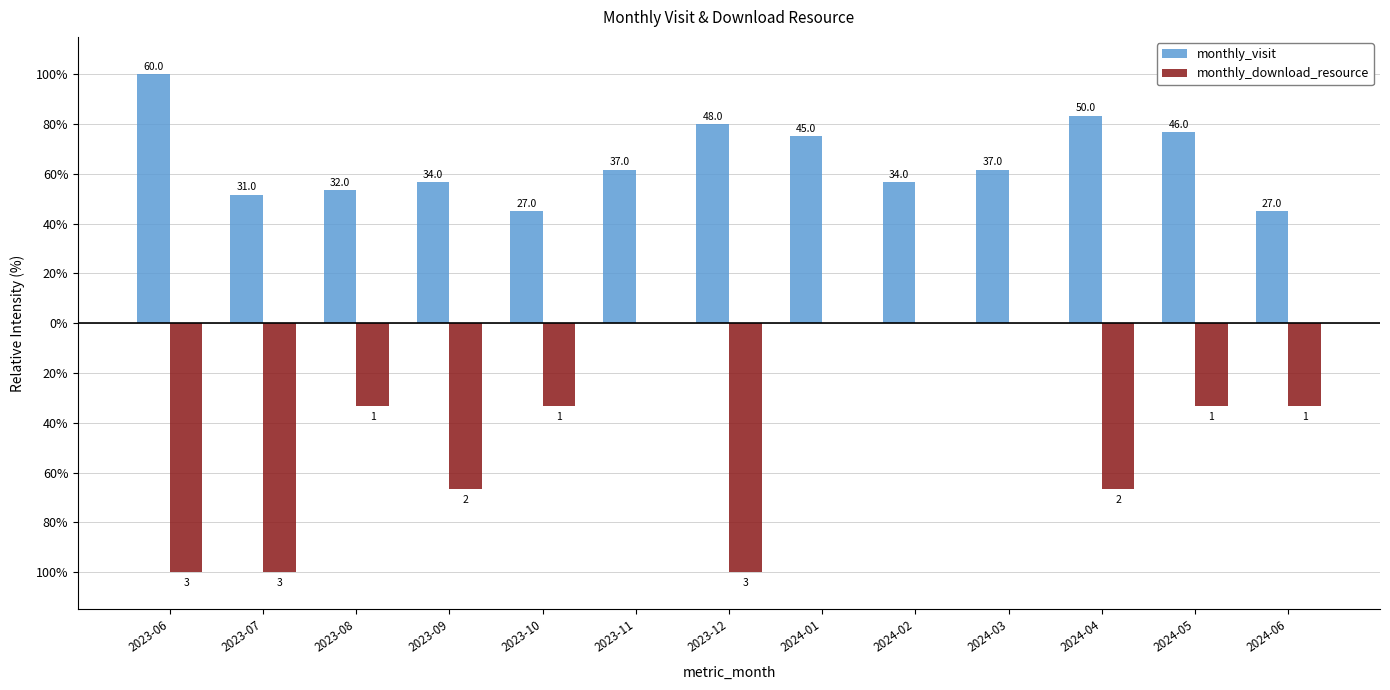

What are all the series names shown in the legend?

monthly_visit, monthly_download_resource